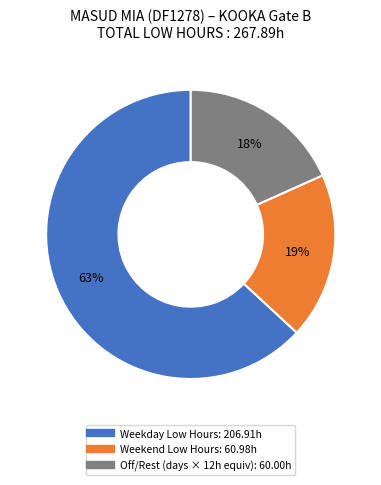

To the nearest percent, what is the difference between the largest and smallest slice percentages?

45%